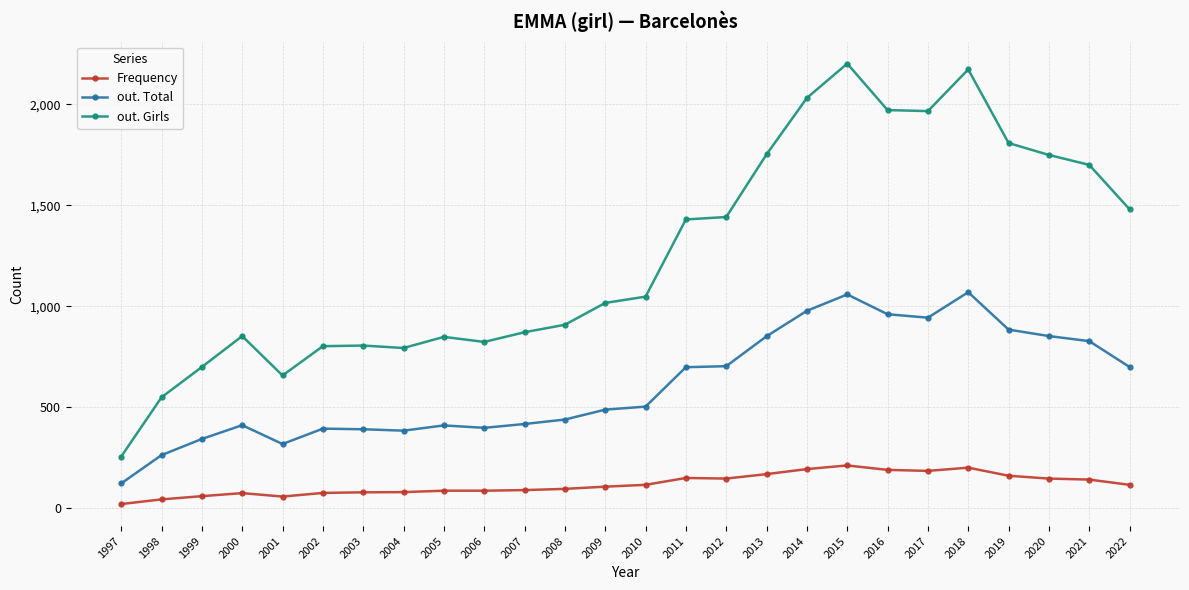

True or false: Frequency has more than 0 points higher than both neighbors.

True